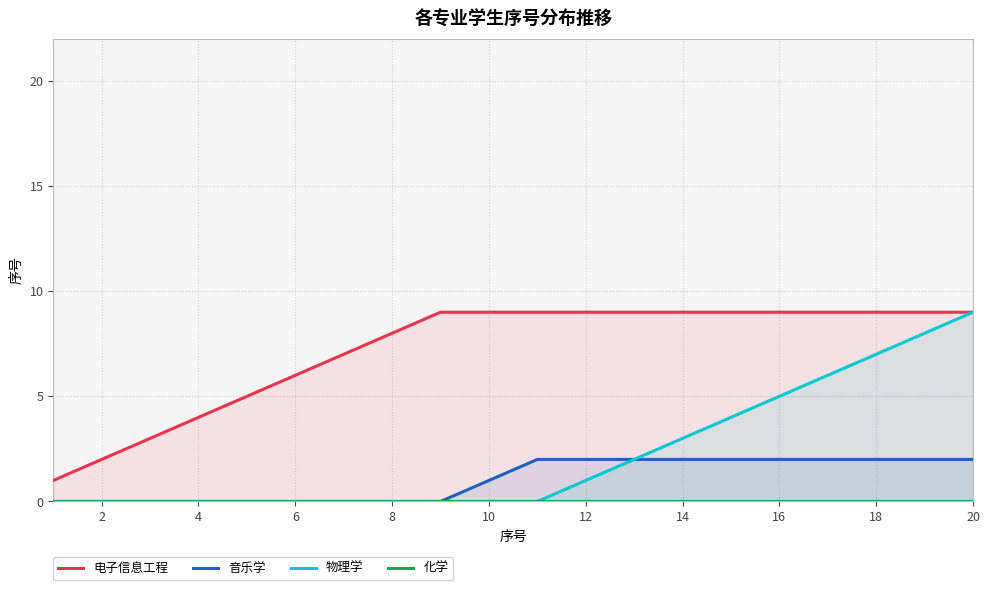

Is it true that 物理学 equals -5 at 6?

False